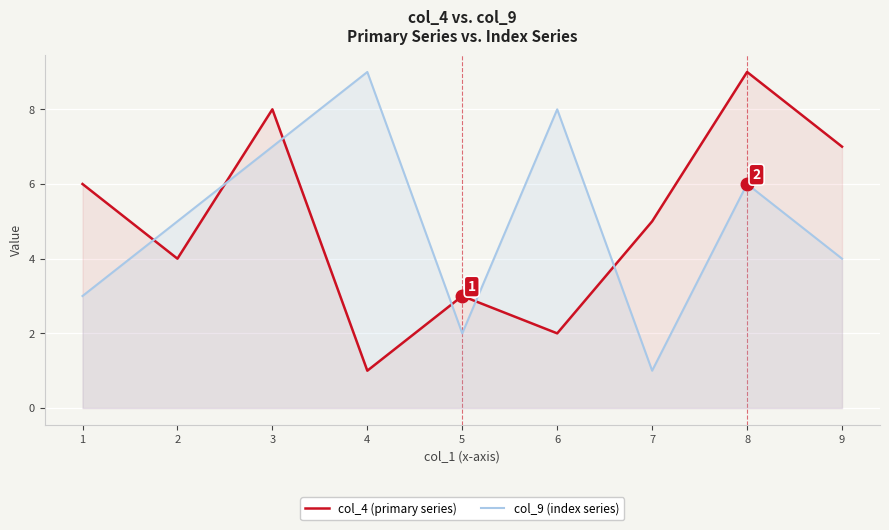

Reading left to right, list all the values displayed in this chart.

col_4 (primary series): 1=6	2=4	3=8	4=1	5=3	6=2	7=5	8=9	9=7
col_9 (index series): 1=3	2=5	3=7	4=9	5=2	6=8	7=1	8=6	9=4